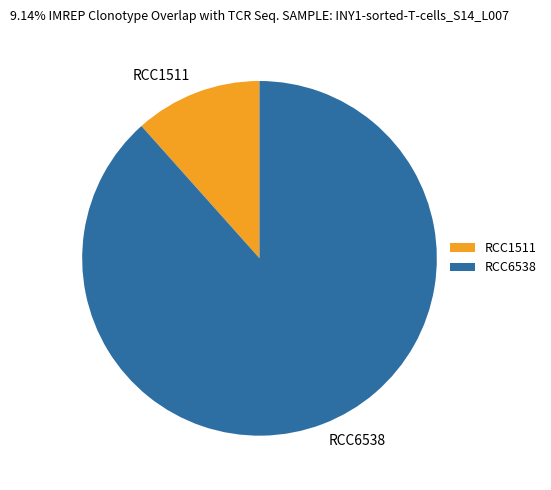

Rank the categories by value from lowest to highest.

RCC1511, RCC6538